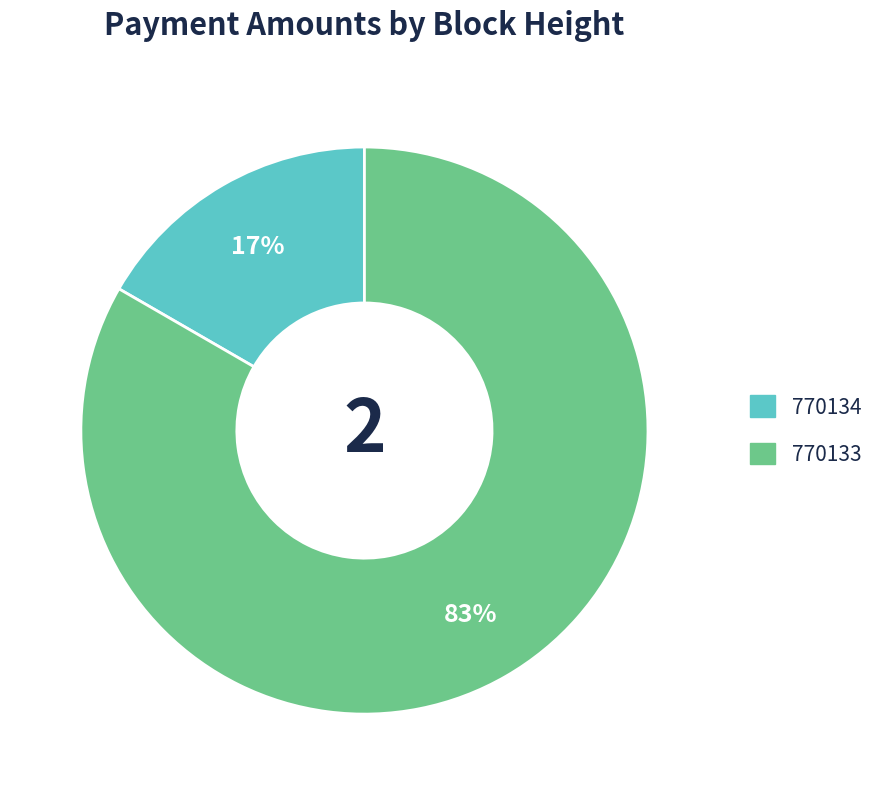

To the nearest percent, what is the combined percentage of 770133 and 770134?

100%